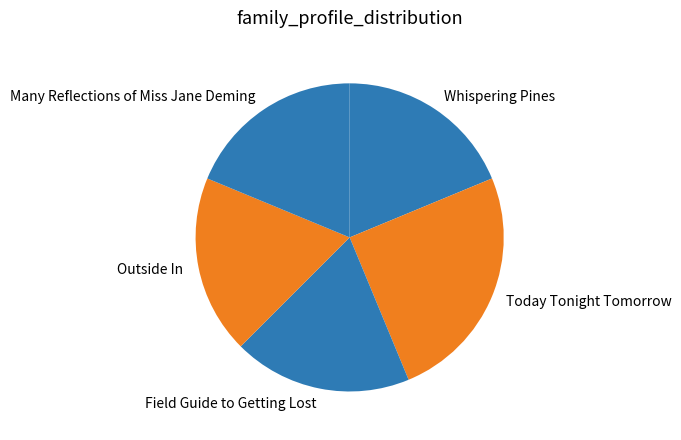

The Today Tonight Tomorrow slice represents 25% of the pie. True or false?

True